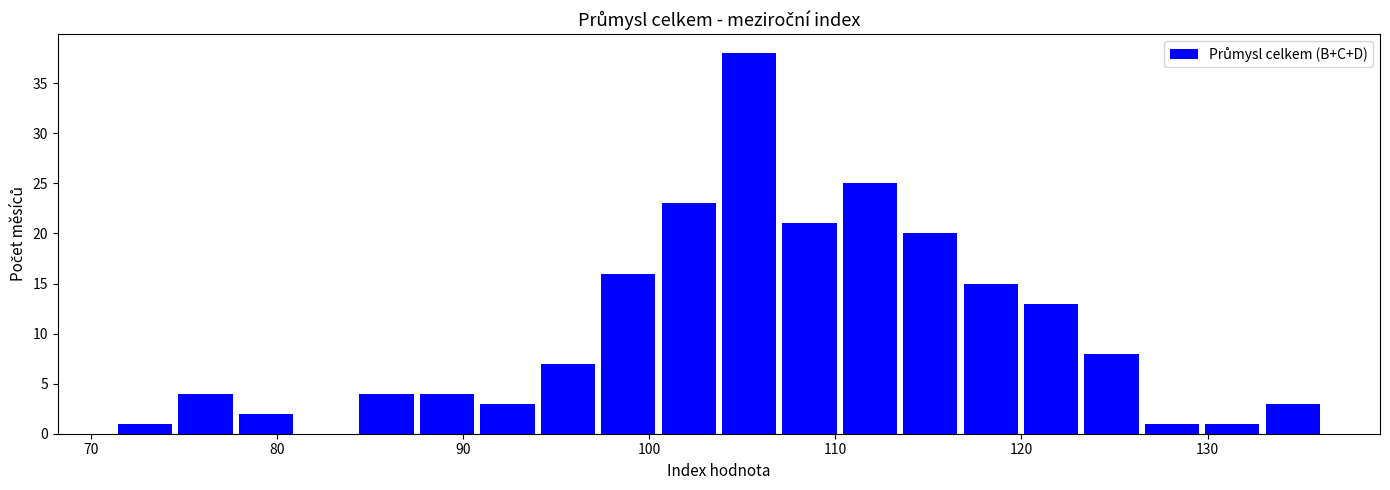

Around what value on the x-axis is the tallest bar? Give the approximate position of its centre, as read against the axis.

105